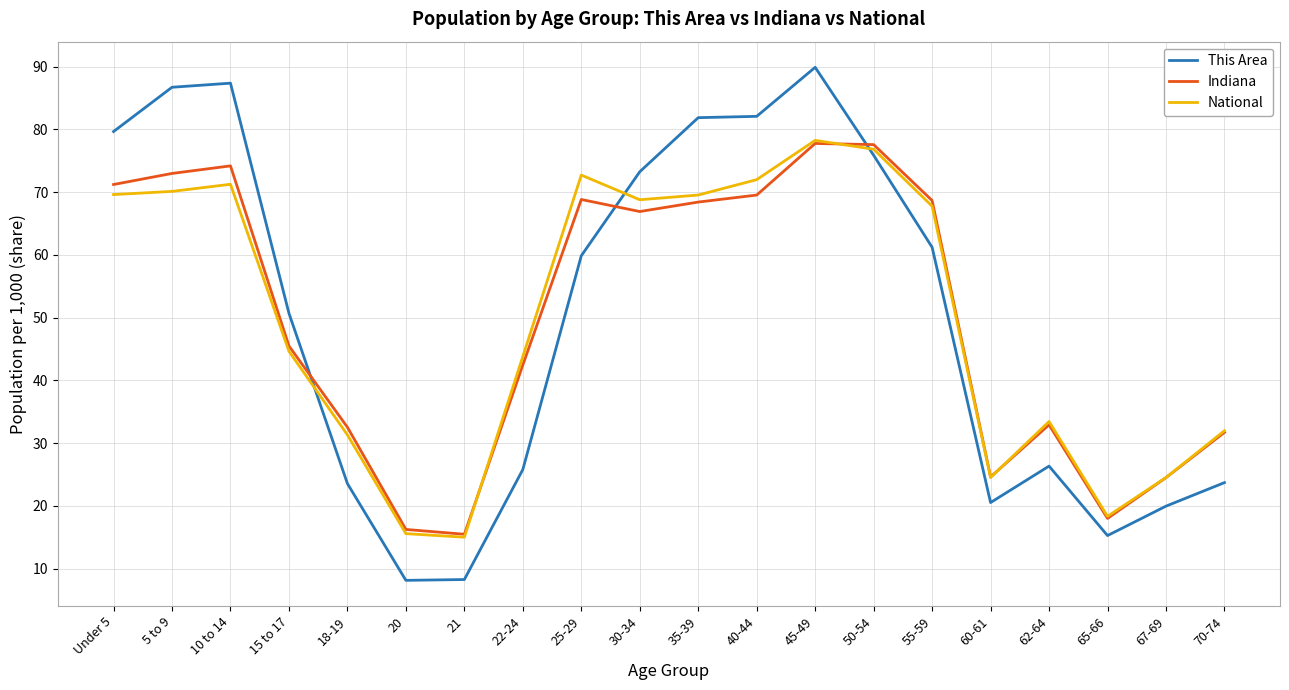

Between 15 to 17 and 67-69, which series saw the biggest shift?

This Area